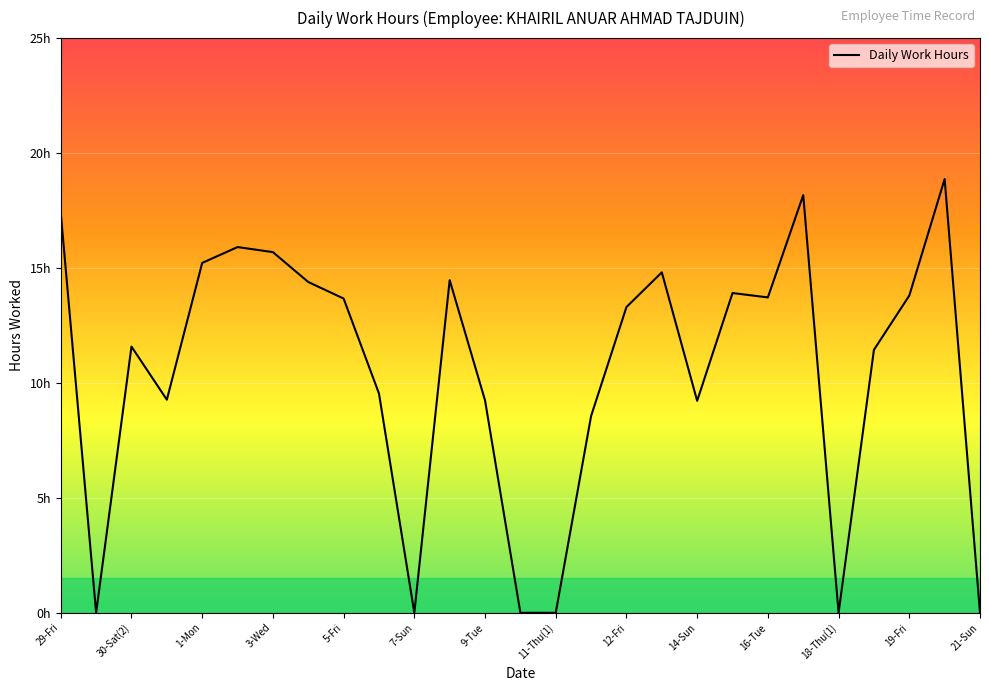

Is this an area chart (filled region under the line)?

No